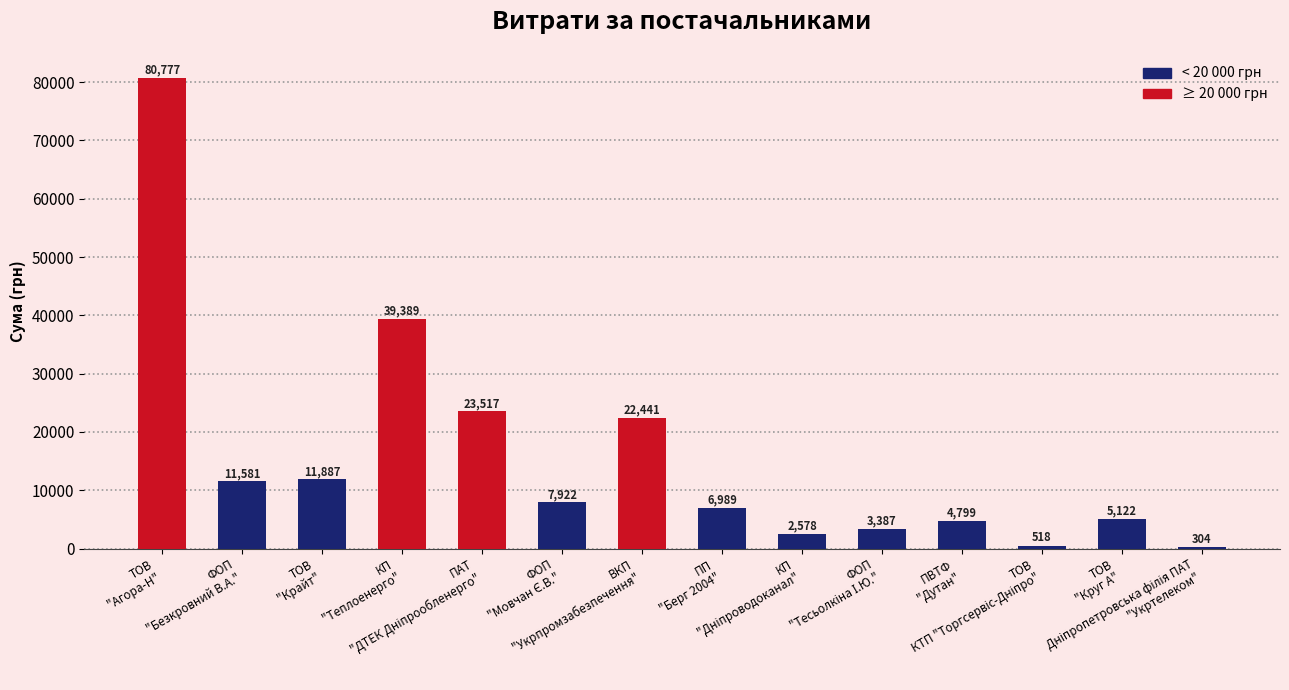

What is the sum of all values?

221210.8